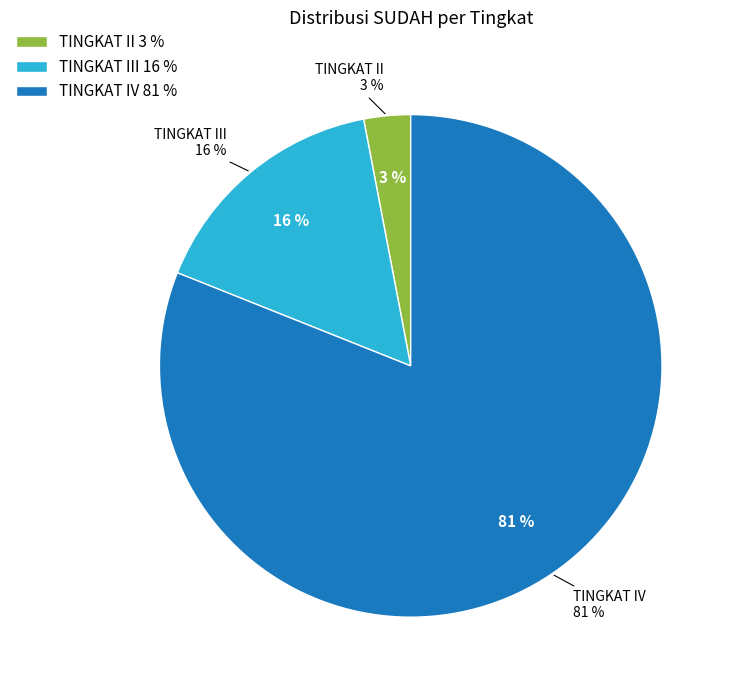

How many slices are in this pie chart?

3